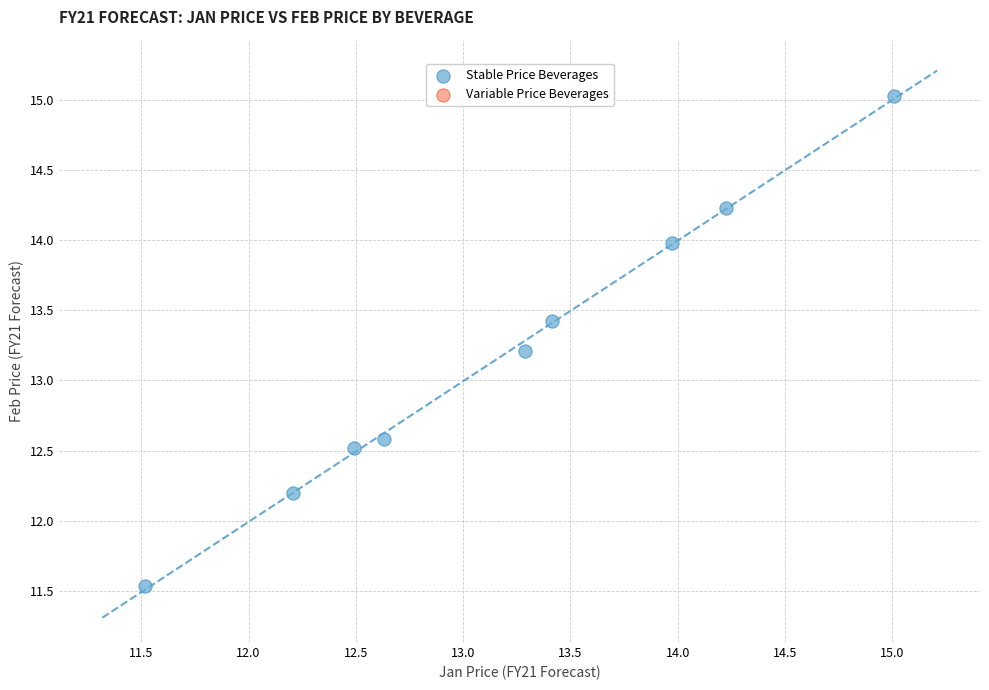

What is the average Y value?

13.2